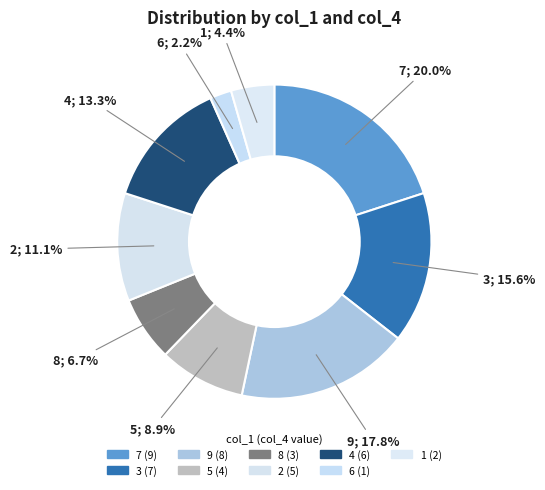

How many segments does this pie chart have?

9